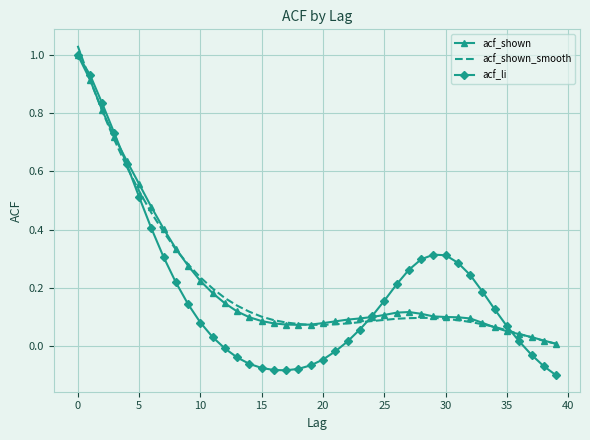

Which series has the widest spread of values?

acf_li